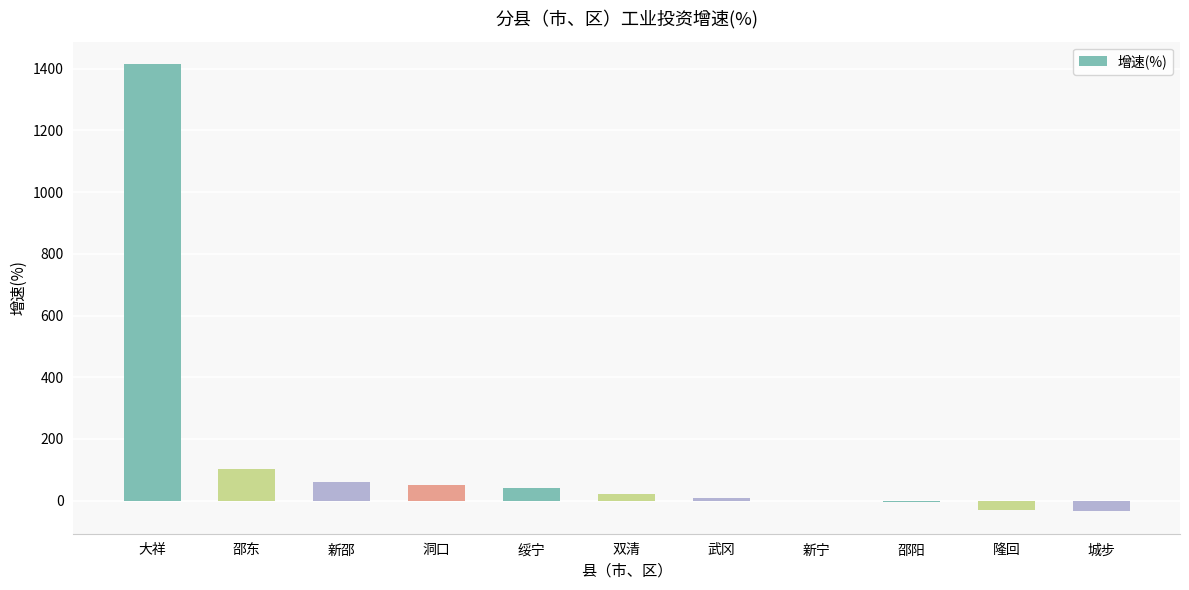

Where is the data nearest to the value 690?

邵东